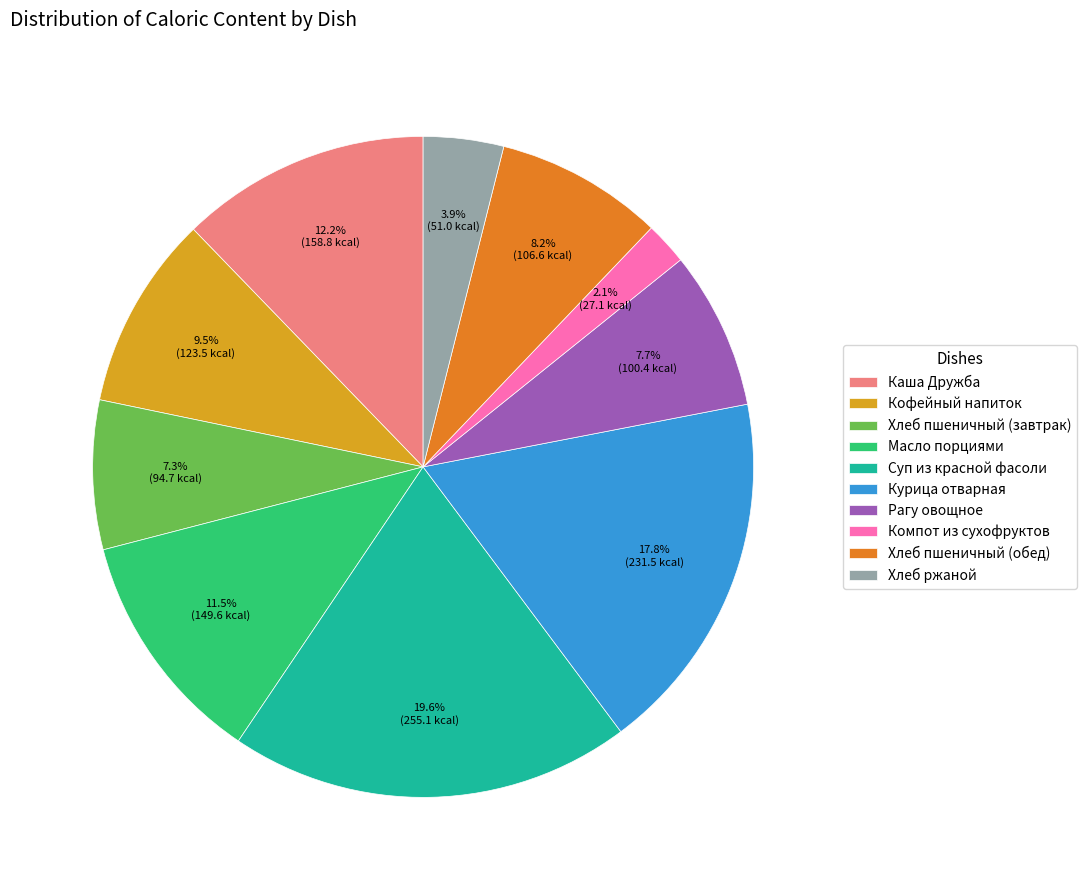

To the nearest percent, what is the difference between the largest and smallest slice percentages?

18%